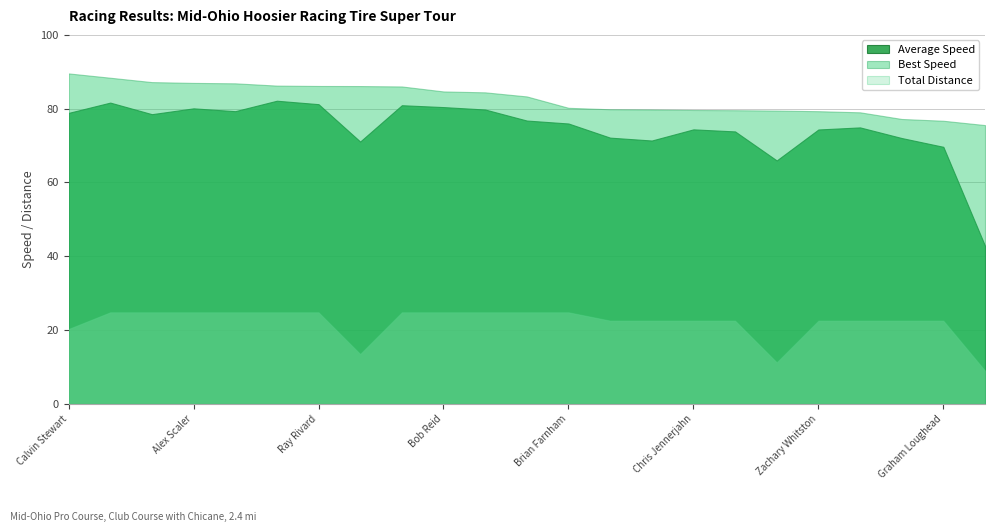

How many categories are shown in the chart?

23